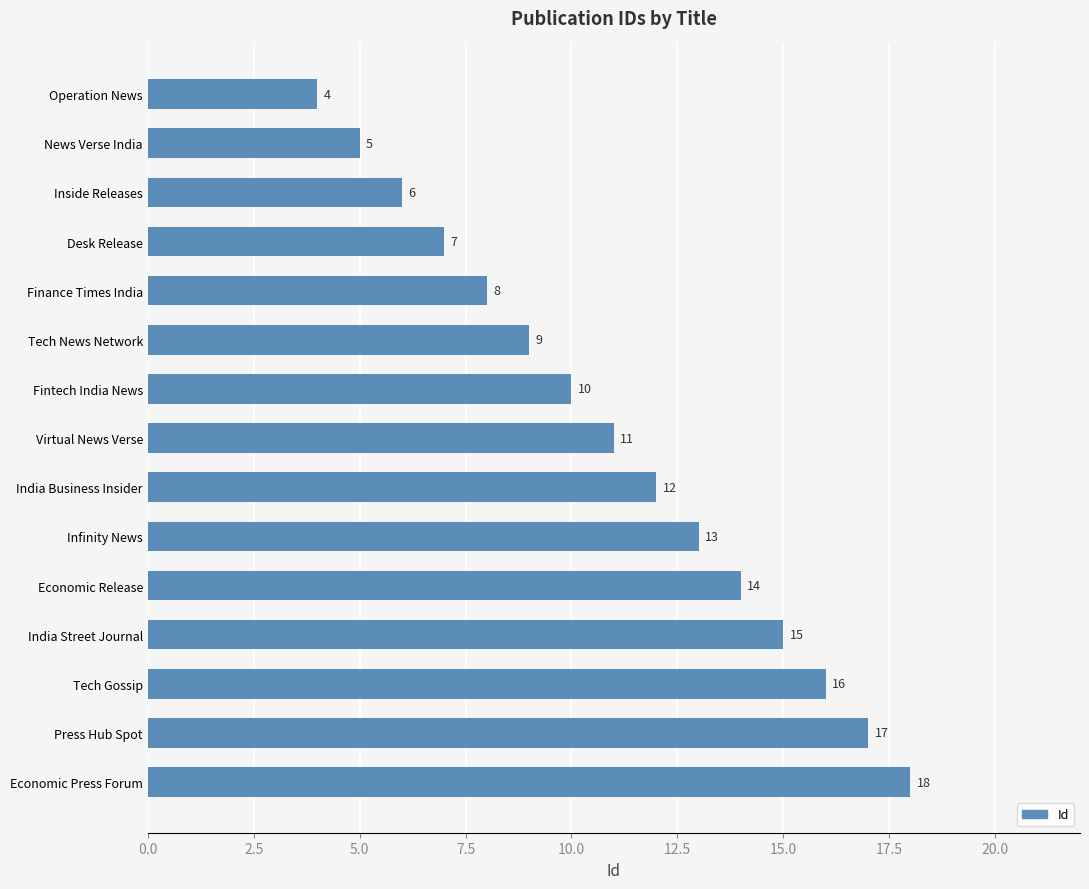

Rank the categories by value from highest to lowest.

Economic Press Forum, Press Hub Spot, Tech Gossip, India Street Journal, Economic Release, Infinity News, India Business Insider, Virtual News Verse, Fintech India News, Tech News Network, Finance Times India, Desk Release, Inside Releases, News Verse India, Operation News